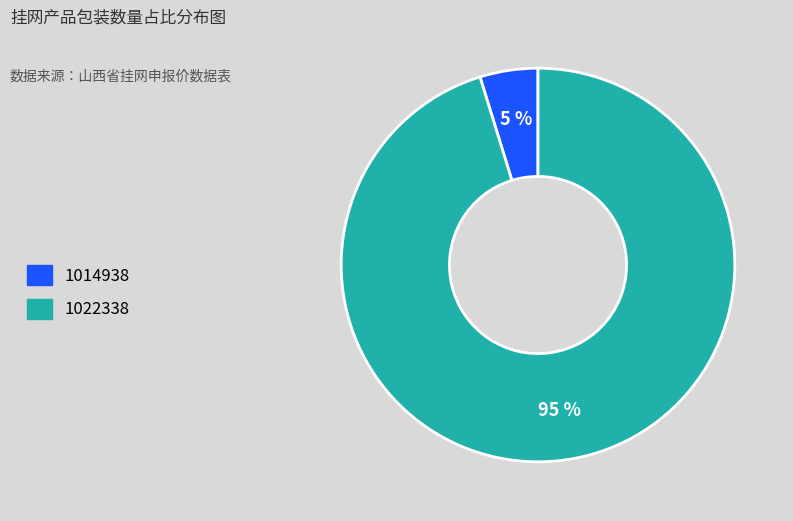

What is the largest slice in the pie chart?

1022338